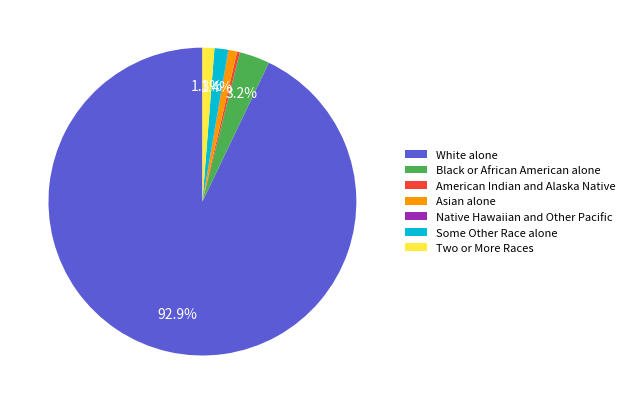

Is there a majority slice in this chart?

Yes